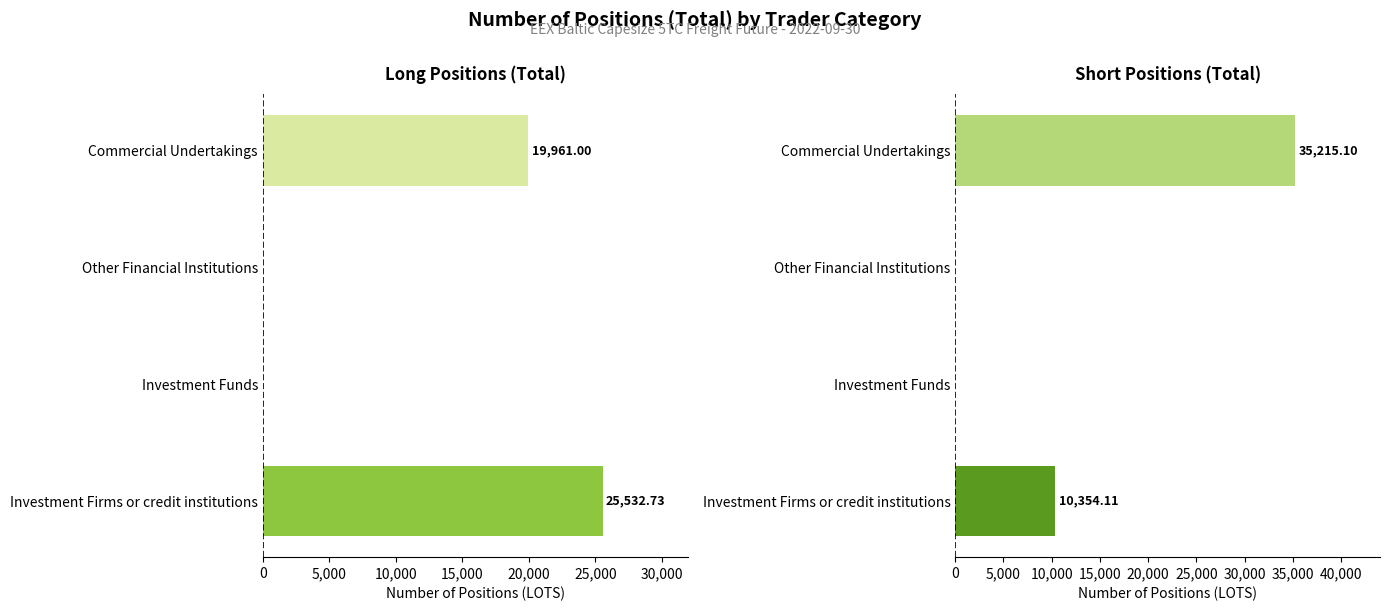

Which series changed the most between Other Financial Institutions and Commercial Undertakings?

Short